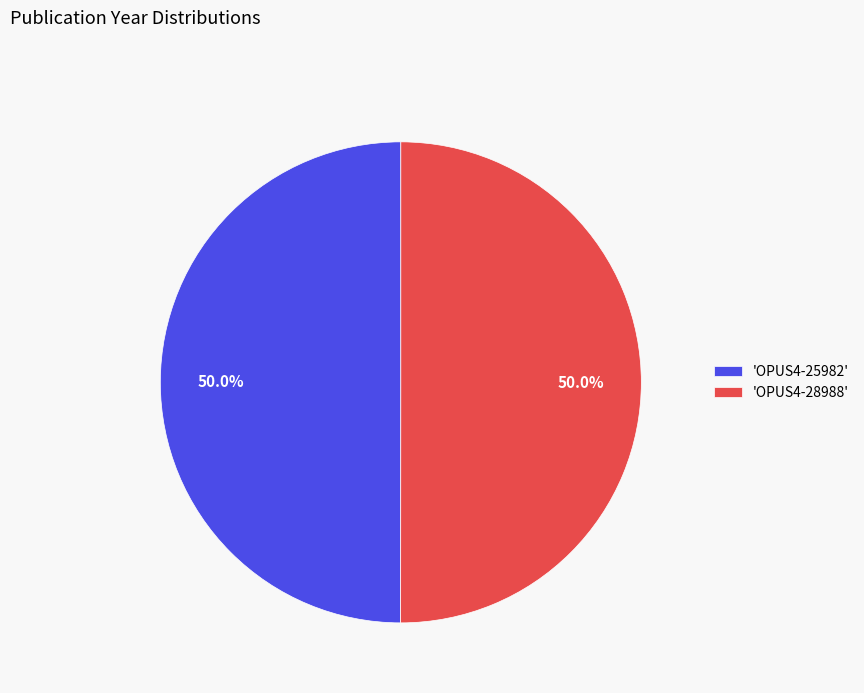

What is the ratio of the value at 'OPUS4-25982' to the value at 'OPUS4-28988'?

1.0